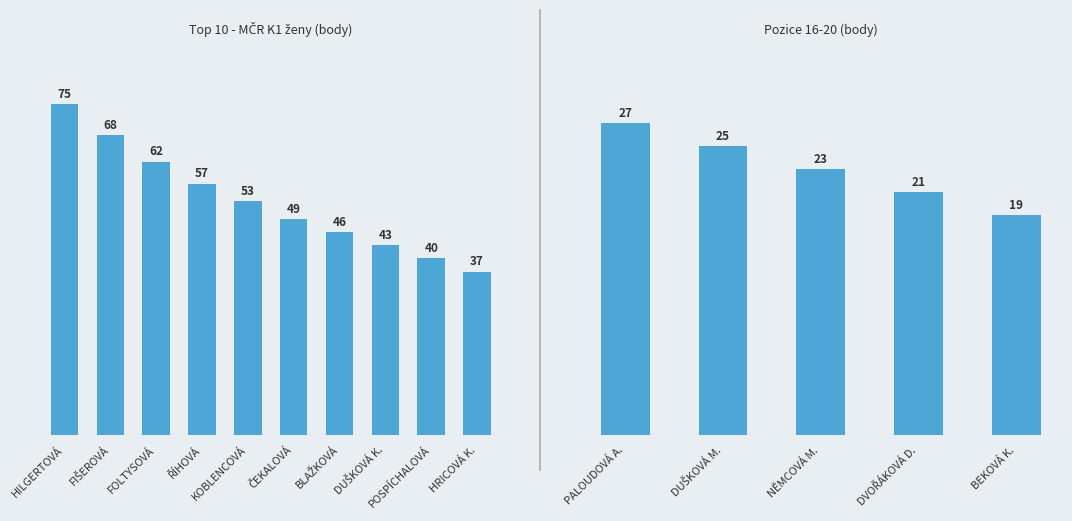

What is the label of the 2nd bar from the left?

DUŠKOVÁ M.